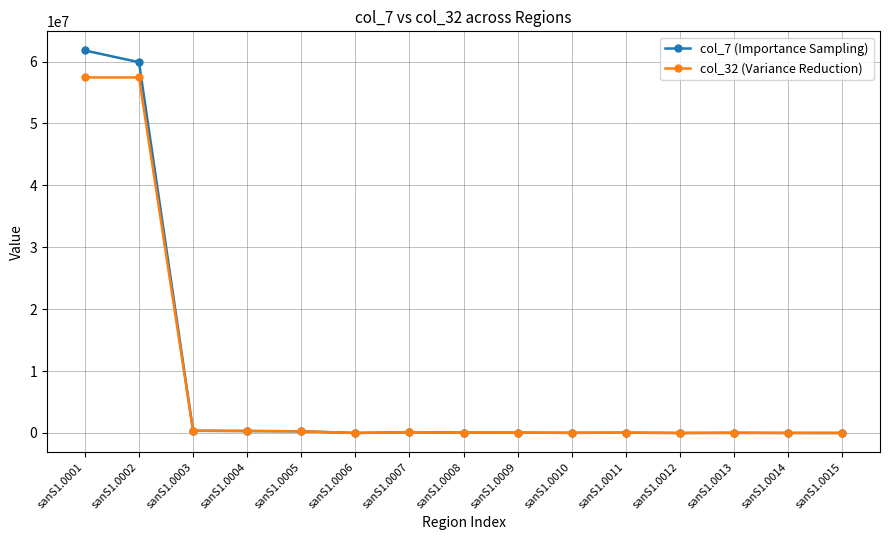

What are all the series names shown in the legend?

col_7 (Importance Sampling), col_32 (Variance Reduction)